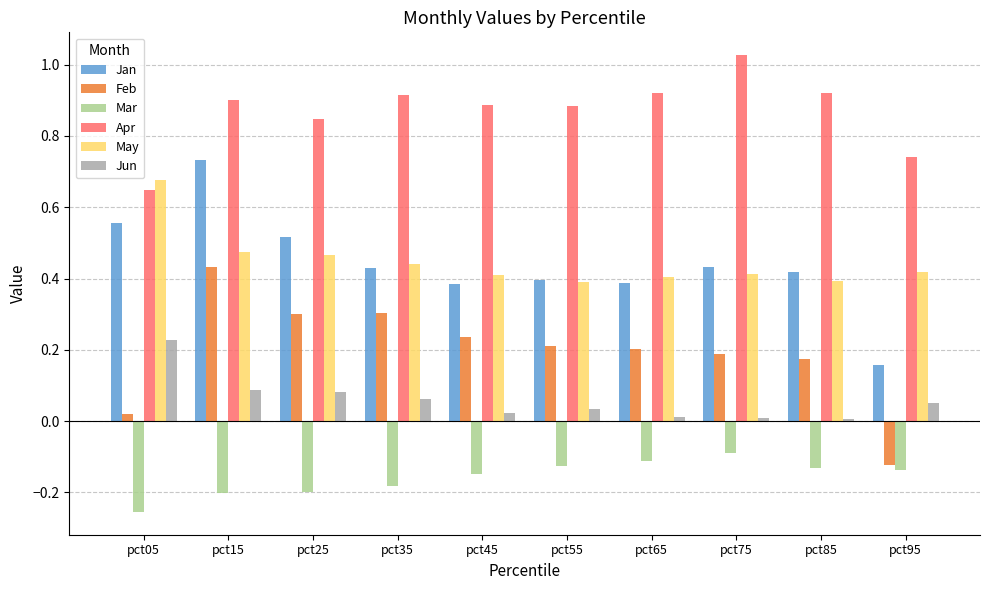

Which series has the widest spread of values?

Jan